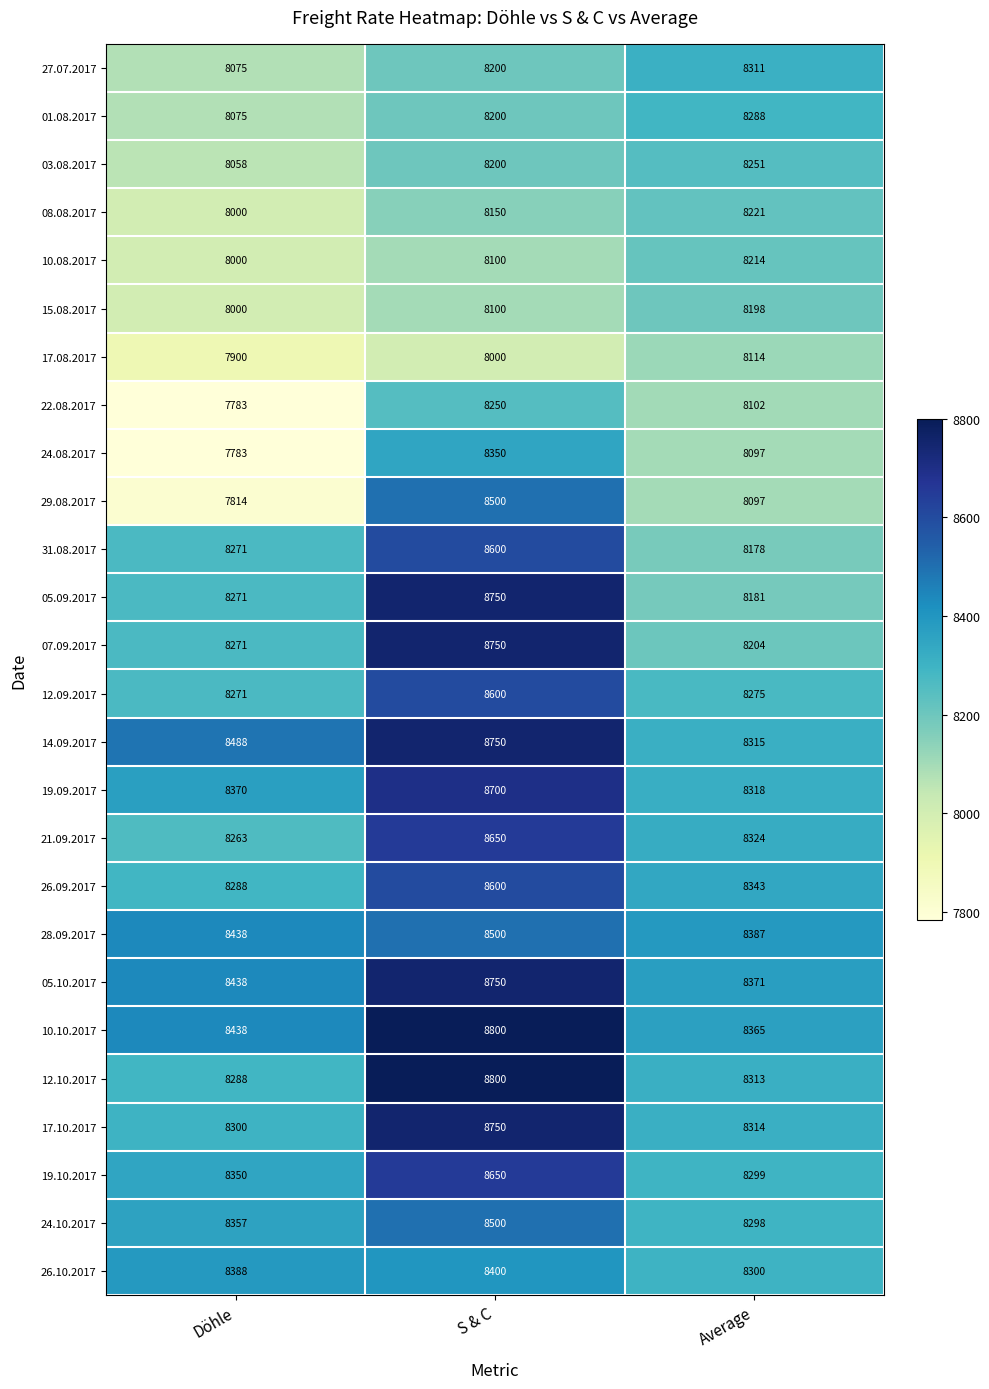

At which category is the sum across all series the highest?

S & C